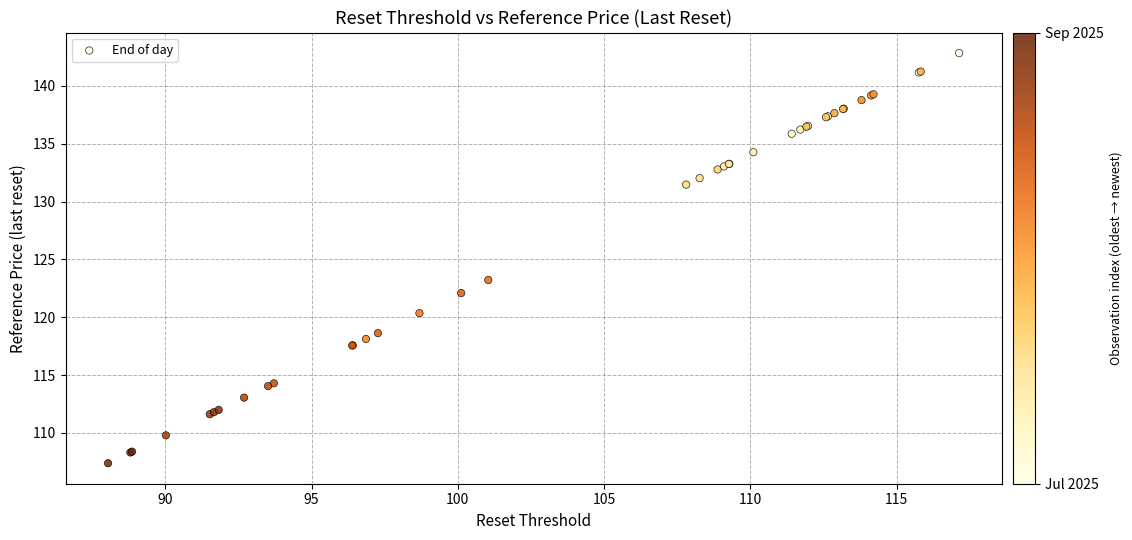

What Y value in the scatter plot is closest to 125?

123.2